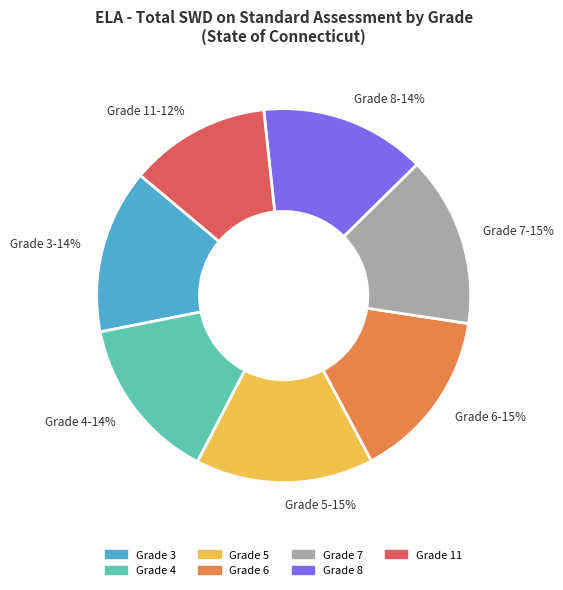

Which slice is the smallest?

Grade 11